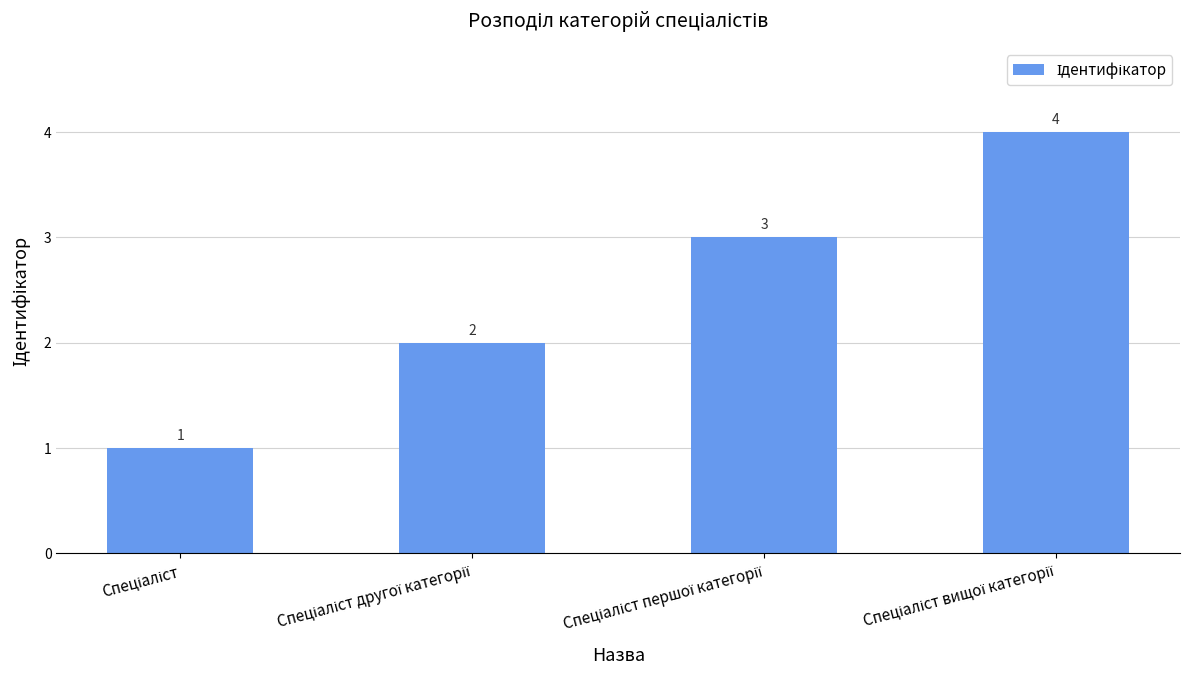

What is the sum of all values?

10